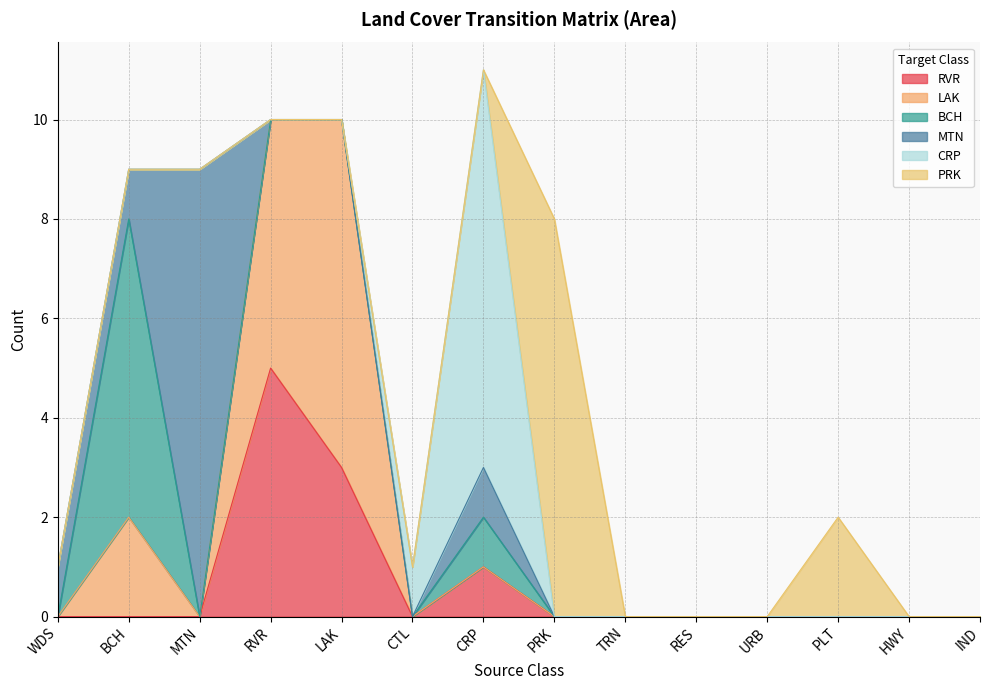

True or false: BCH has more than 1 points higher than both neighbors.

True